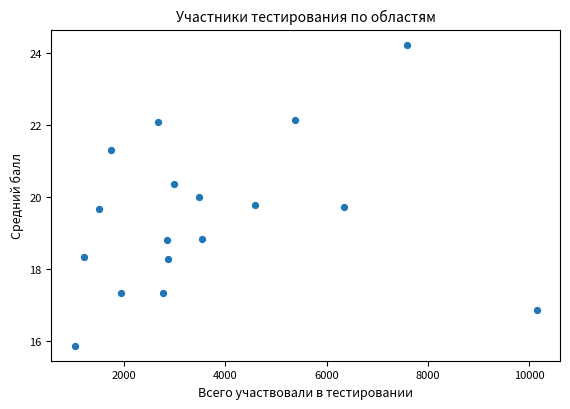

What is the range of Y values (max minus min)?

8.3